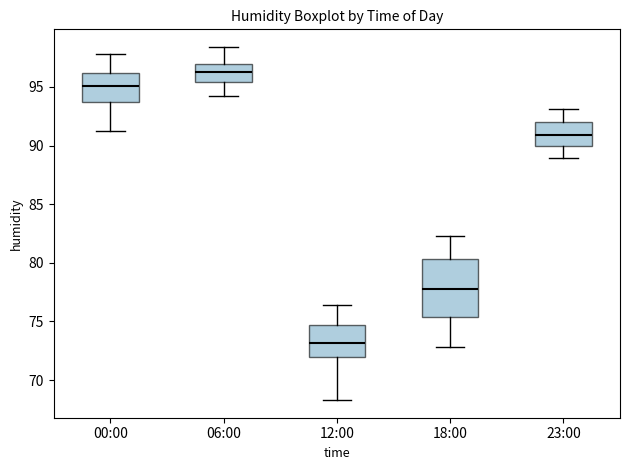

Where does the lower whisker of the box for 06:00 end on the y-axis? The values are not printed on the chart, so give them approximately, as read against the axis.

94.0